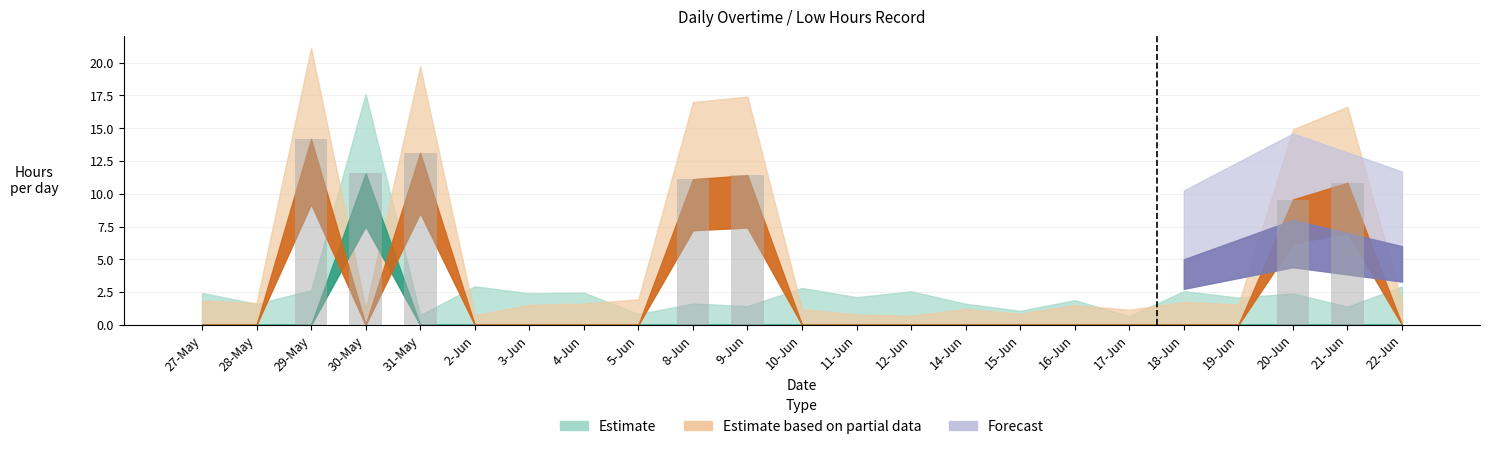

Between 19-Jun and 2-Jun, which is larger?

19-Jun